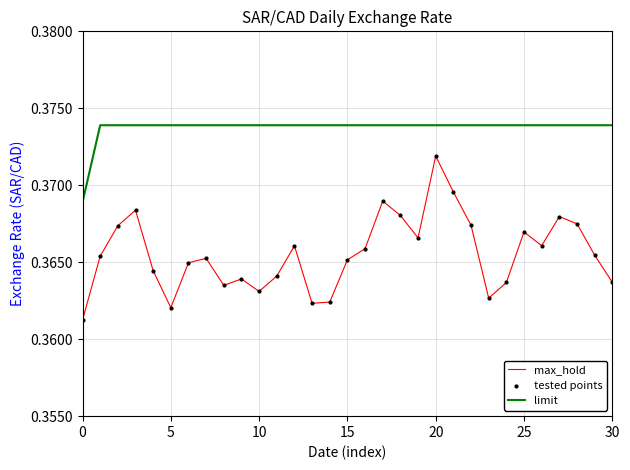

Which series has the largest total across all categories?

limit